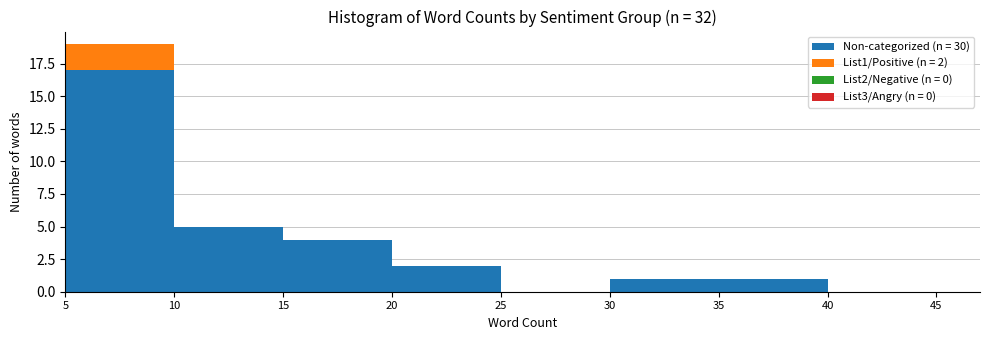

Which range on the x-axis has the tallest stacked bar (by total height)?

5 to 10